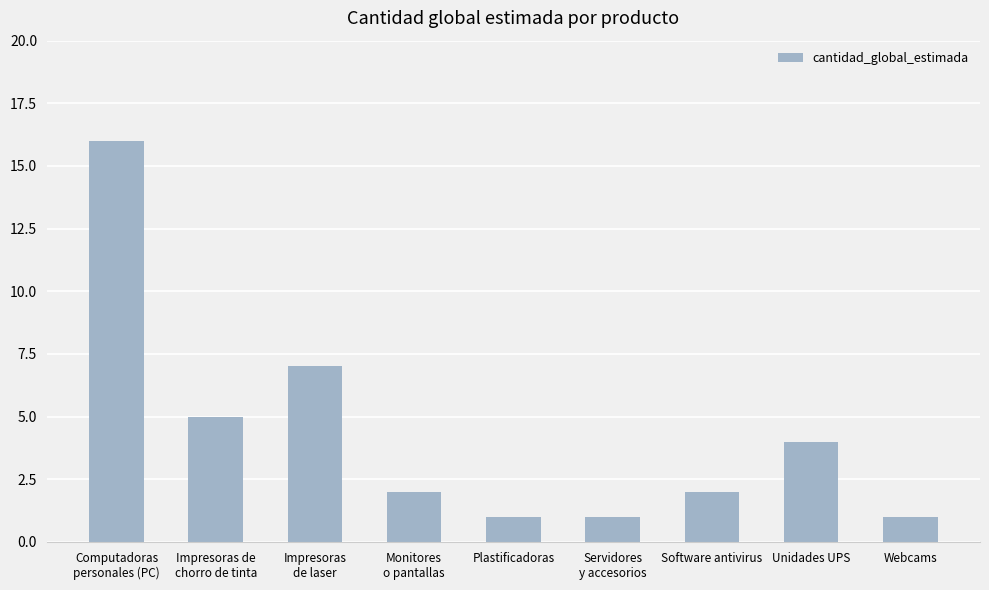

What is the value of the 4th bar from the left?

2